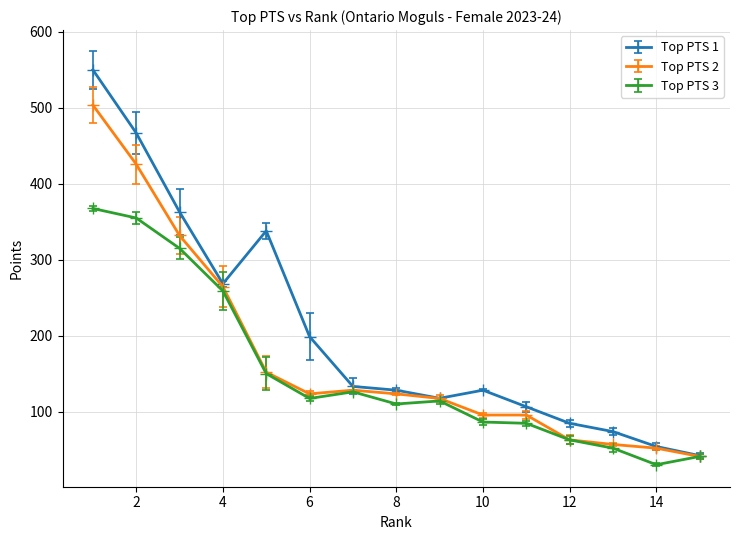

Rank the series by their maximum value, from lowest to highest.

Top PTS 3, Top PTS 2, Top PTS 1